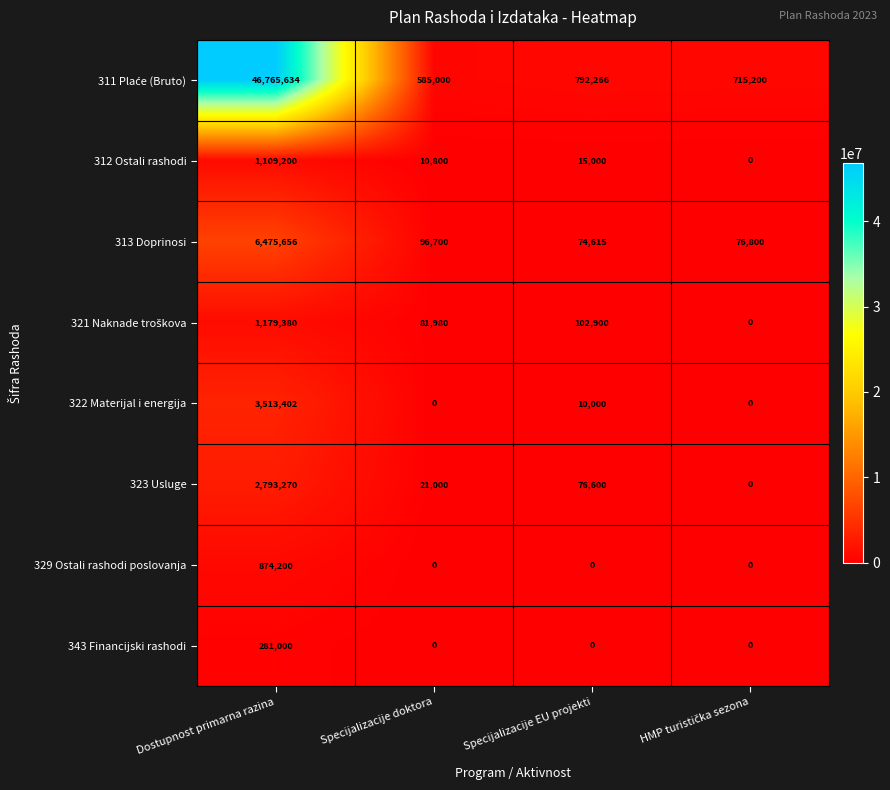

At which category does the chart reach its peak across all series?

Dostupnost primarna razina